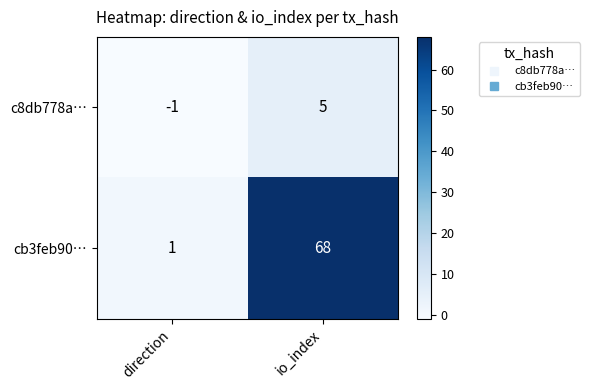

What is the sum of the c8db778a… values at io_index and direction?

4